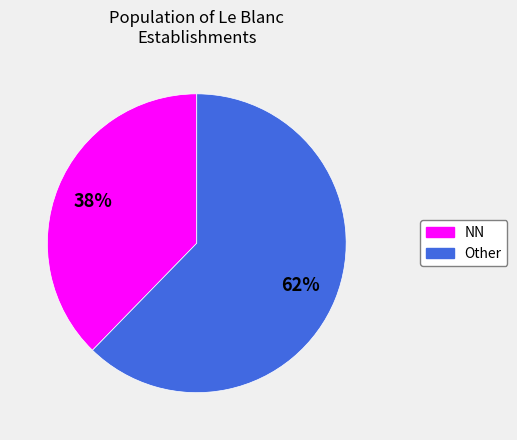

To the nearest percent, what is the average slice percentage?

50%